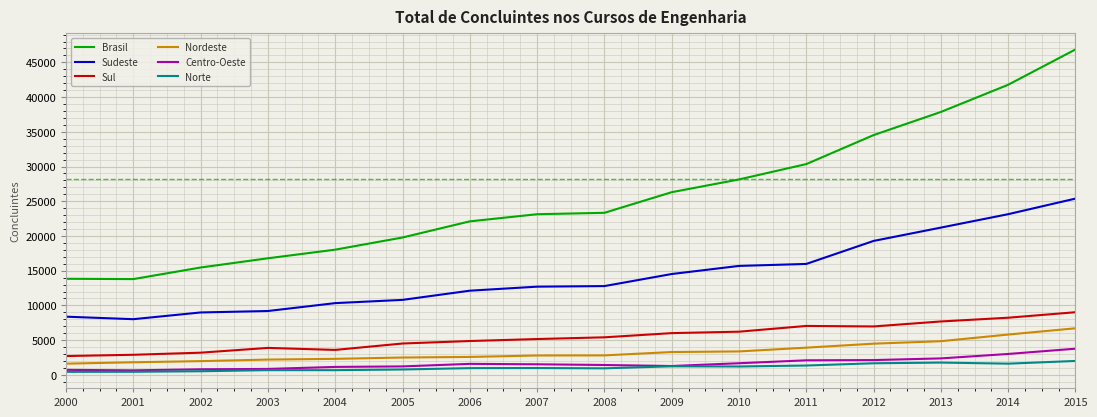

At which category does the chart reach its peak across all series?

2015